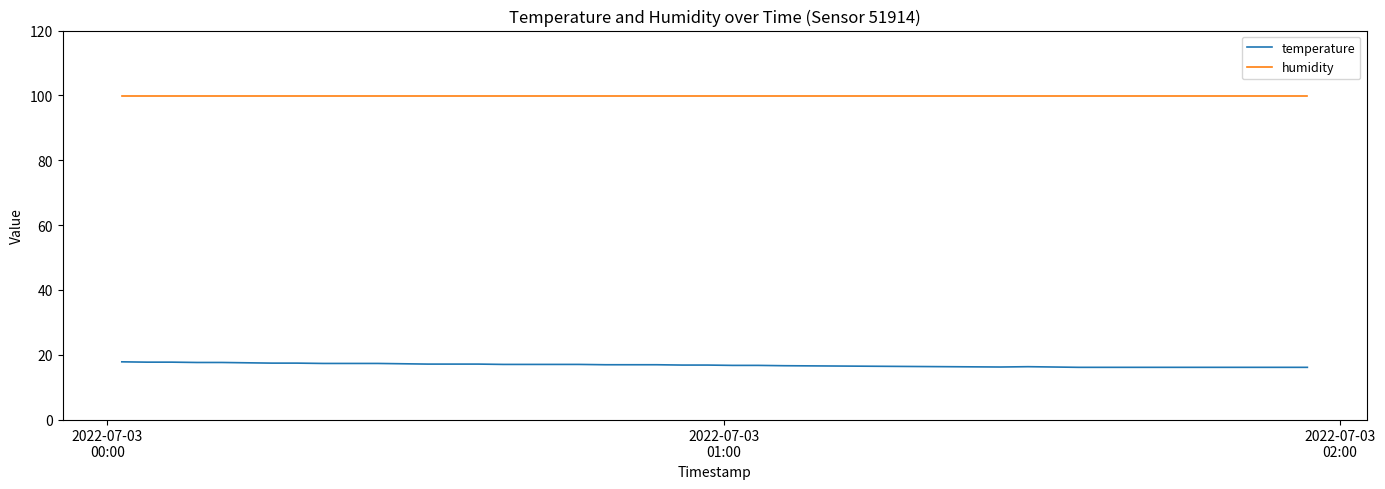

True or false: temperature and humidity intersect in this chart.

False